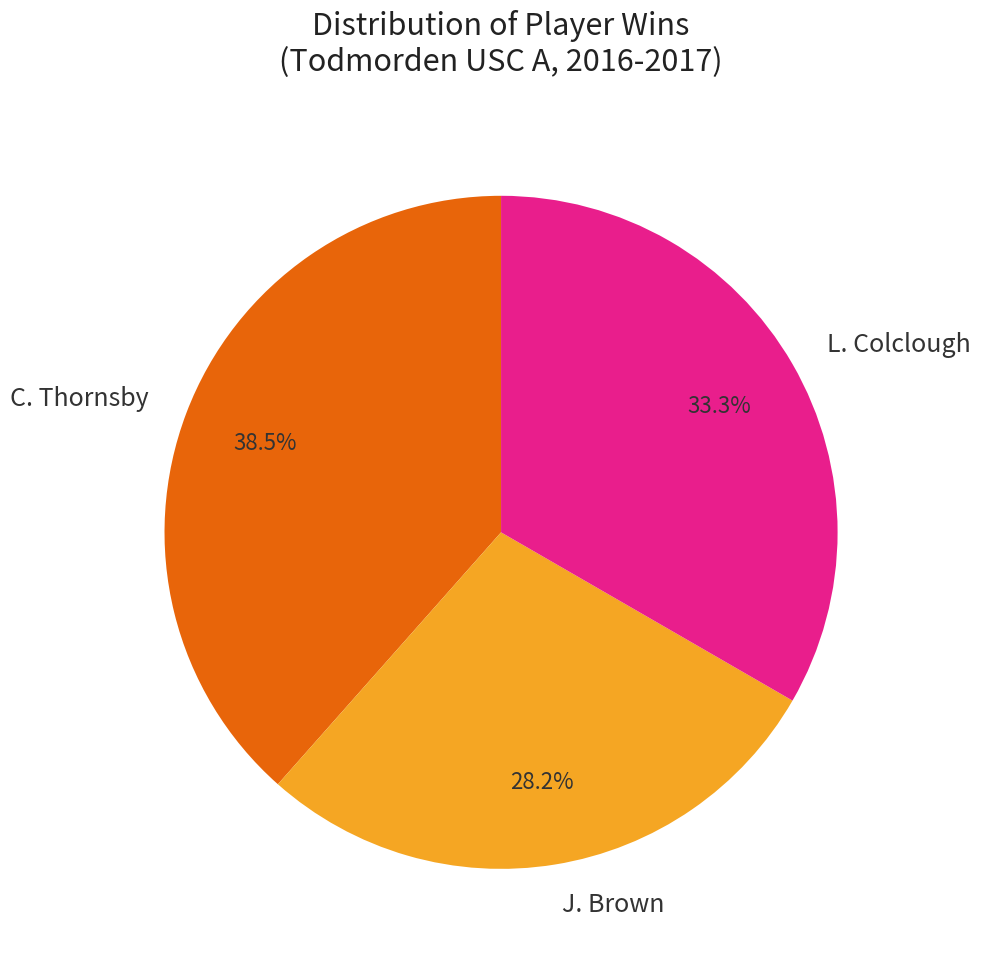

Is C. Thornsby the majority of the pie?

No